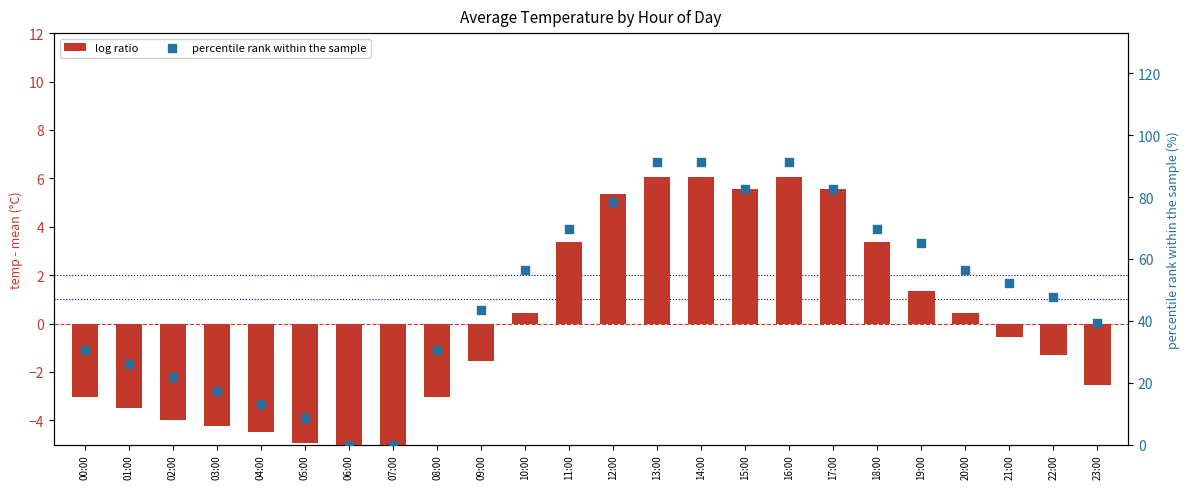

Which series contains the highest Y value?

percentile rank within the sample